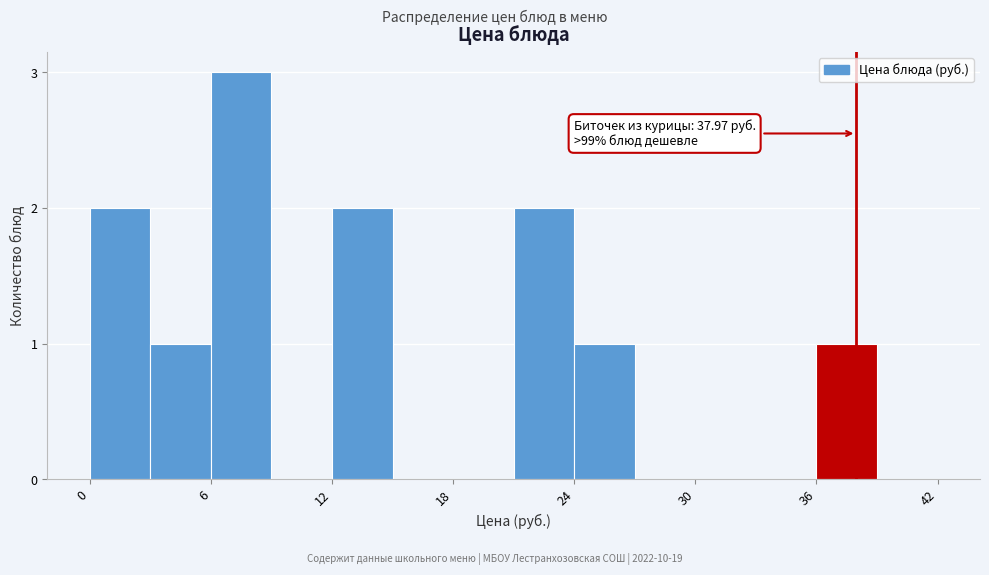

Around what value on the x-axis is the tallest bar? Give the approximate position of its centre, as read against the axis.

8